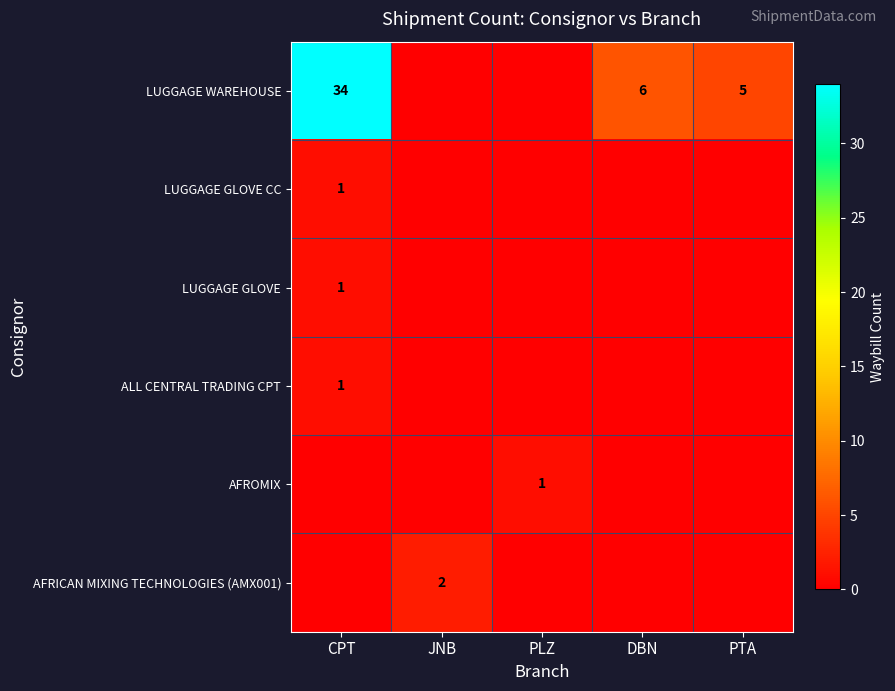

Which series has the largest total across all categories?

LUGGAGE WAREHOUSE